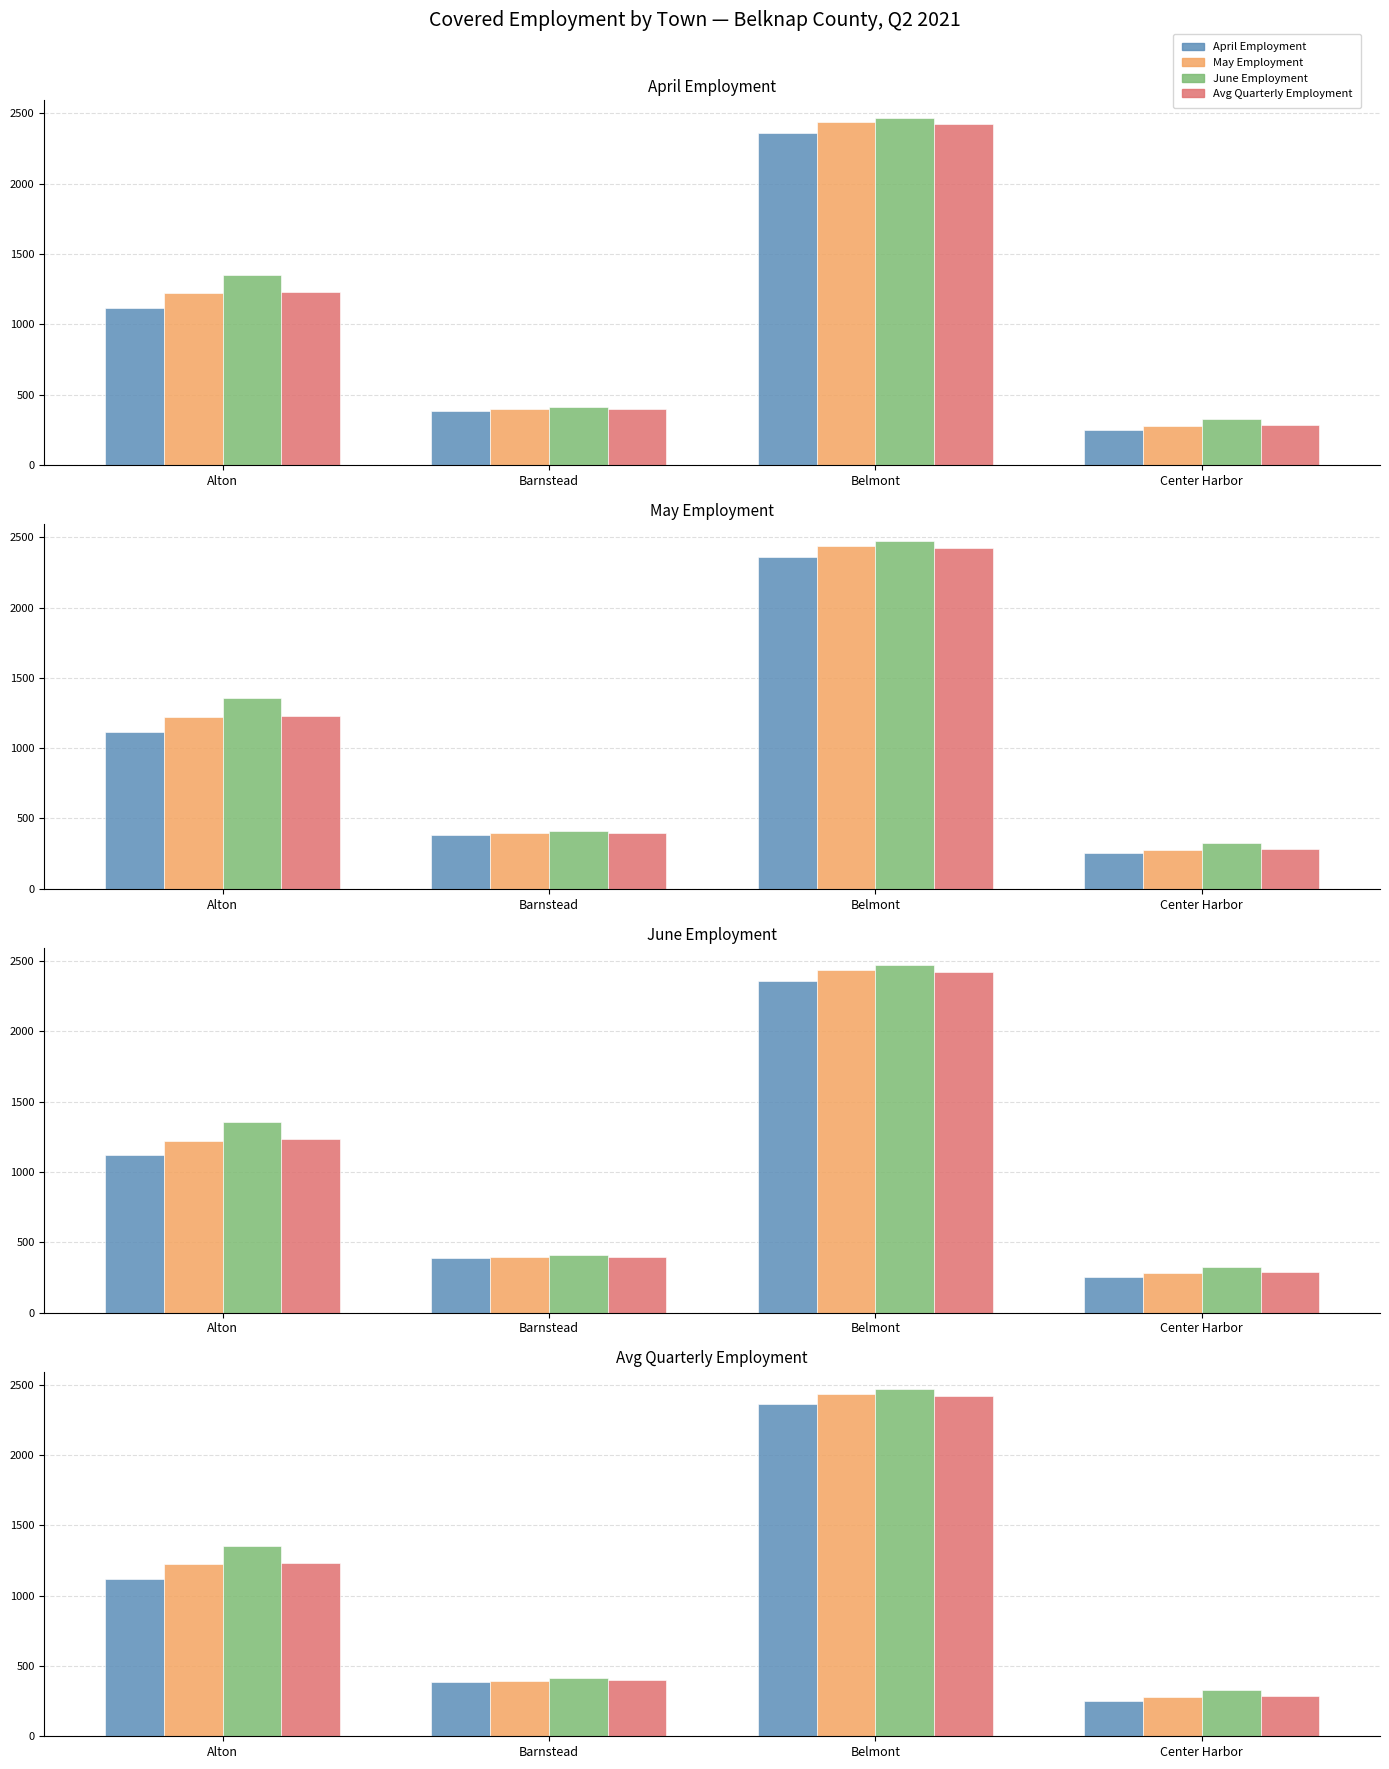

Between Center Harbor and Belmont, which is larger?

Belmont